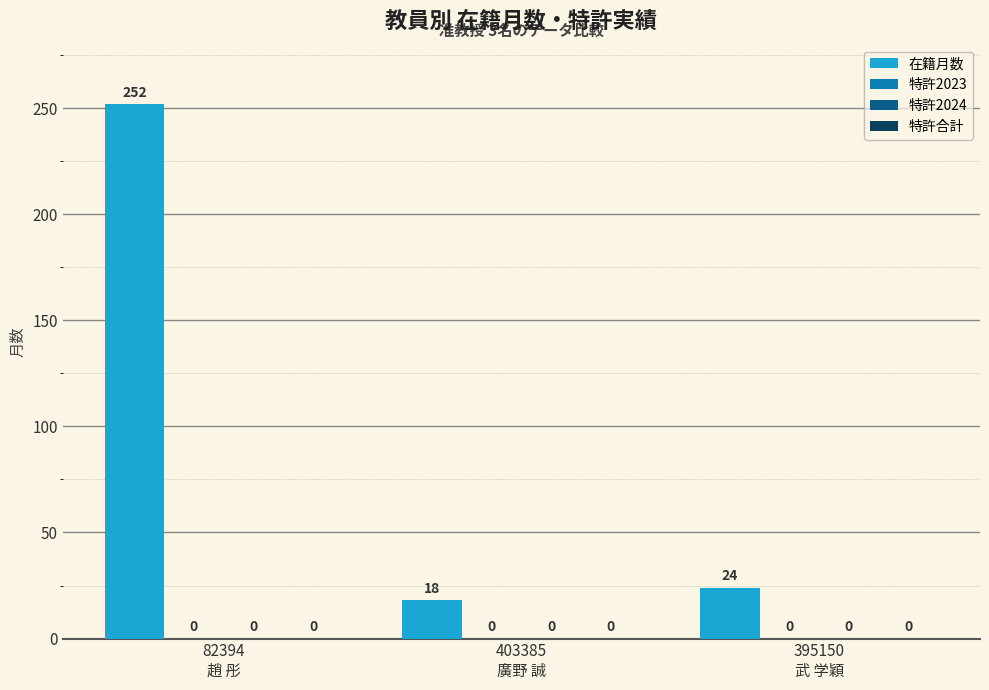

Reading left to right, transcribe all the data shown in this chart.

在籍月数: 252	18	24
特許2023: 0	0	0
特許2024: 0	0	0
特許合計: 0	0	0